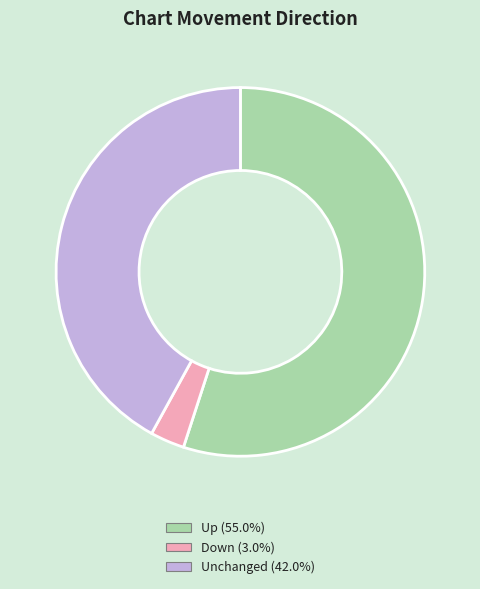

How many slices are in this pie chart?

3